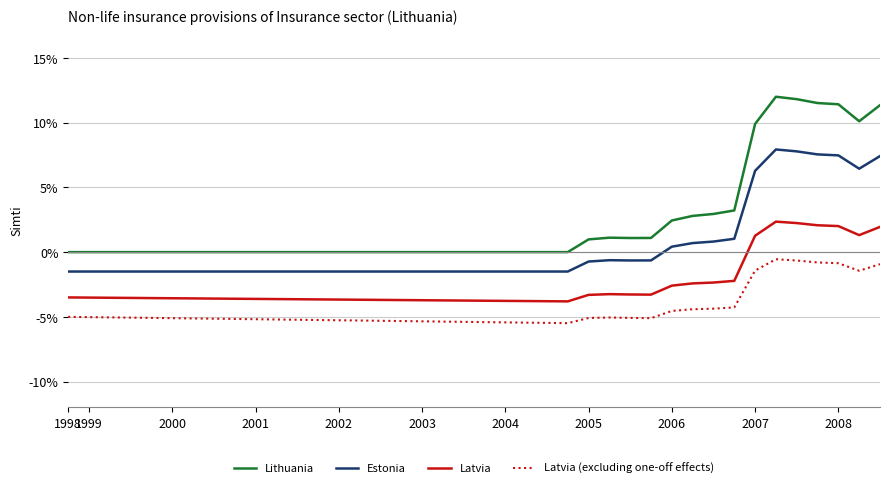

What is the greatest value displayed?

12.0